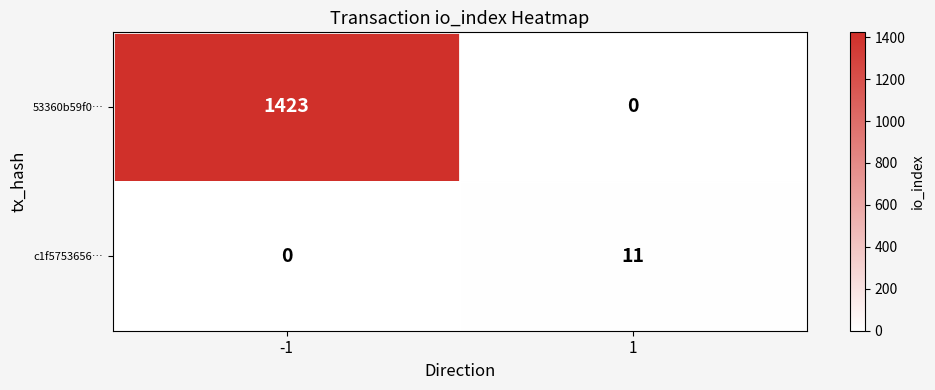

How many data points in c1f5753656… are less than 11?

1